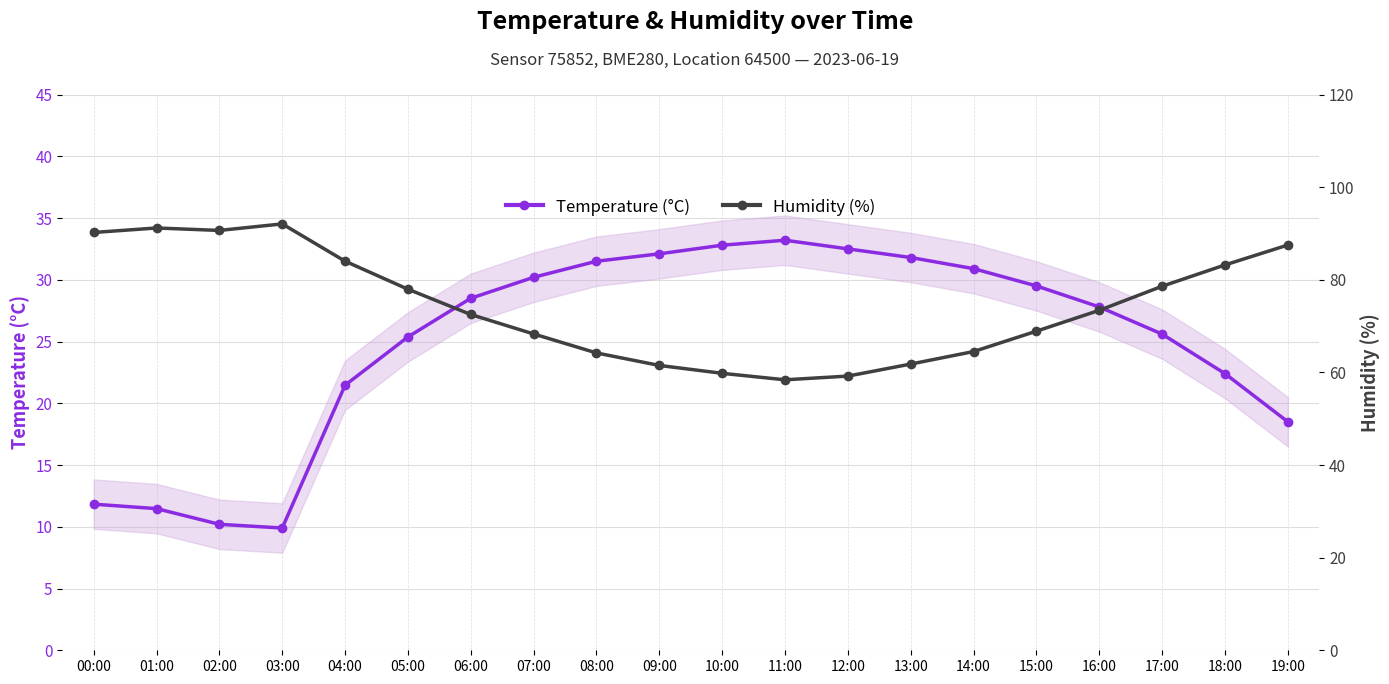

What is the value of the Humidity (%) point at the 11th from the left?

59.8